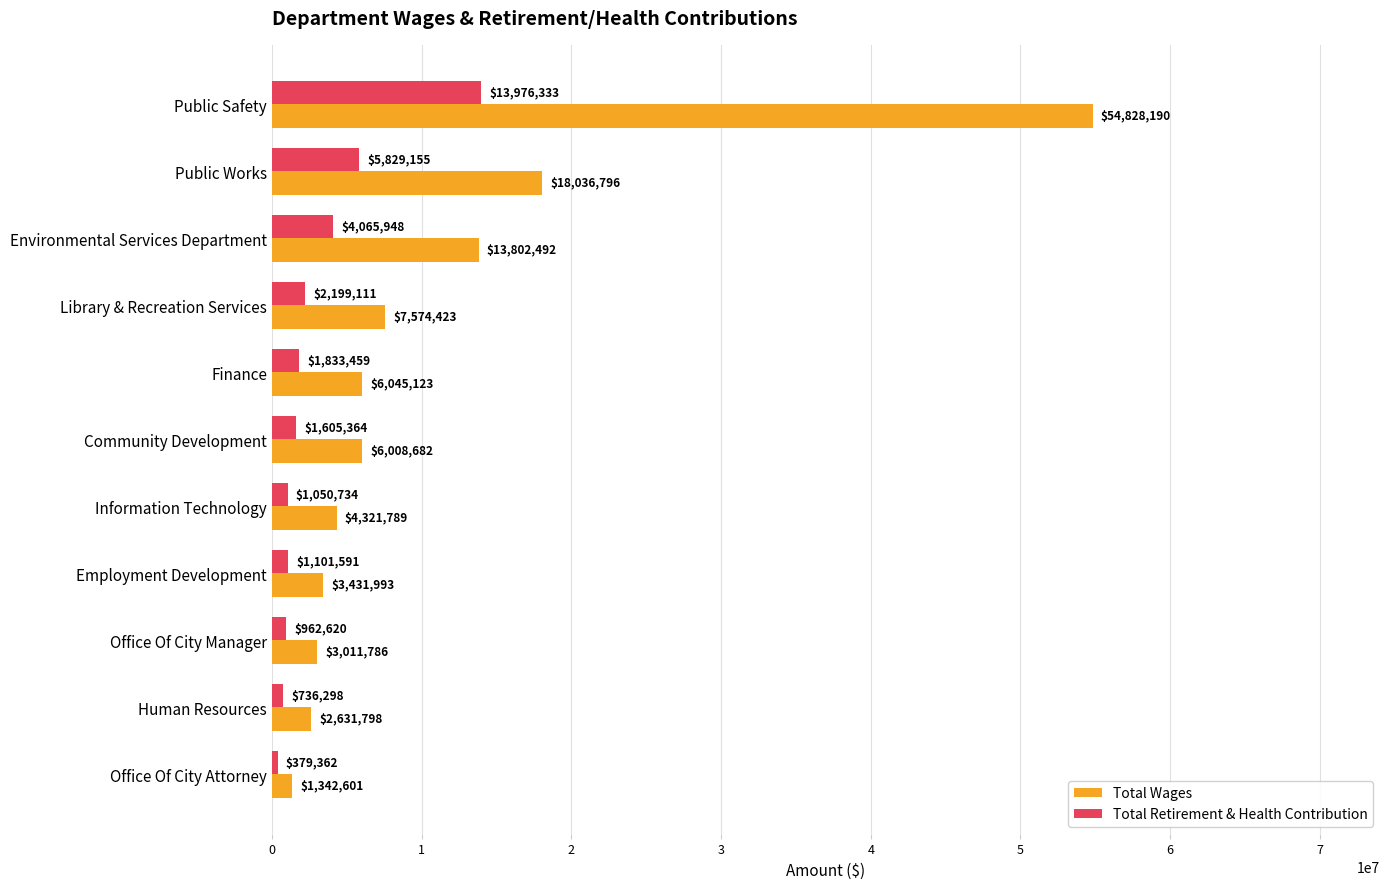

Which label corresponds to the smallest value in the chart?

Office Of City Attorney